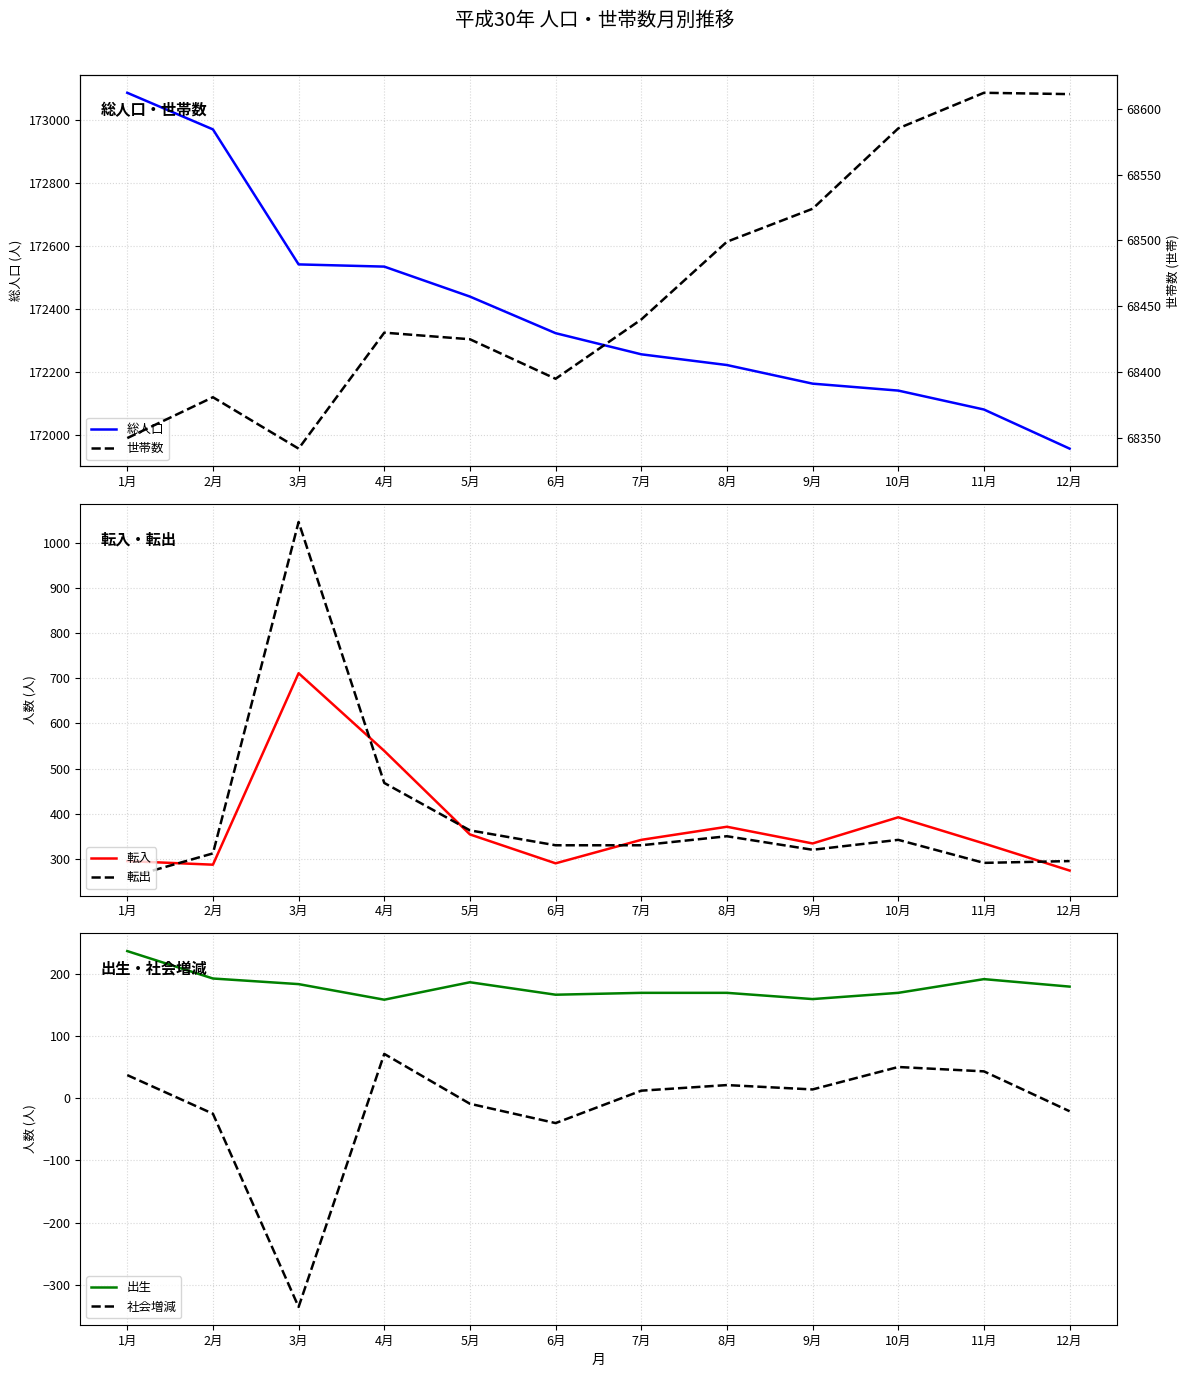

How many lines are shown in the chart?

6